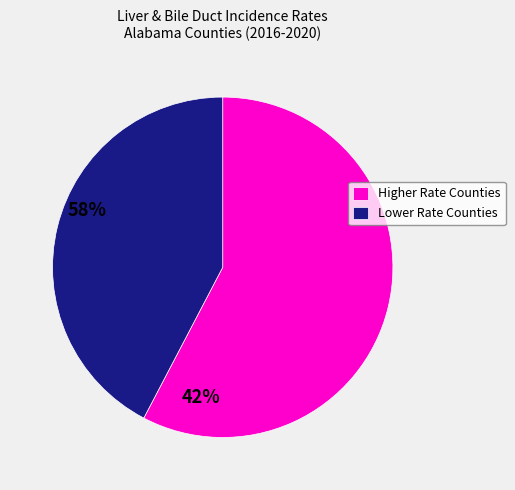

Is the sum of Lower Rate Counties and Higher Rate Counties greater than half?

Yes